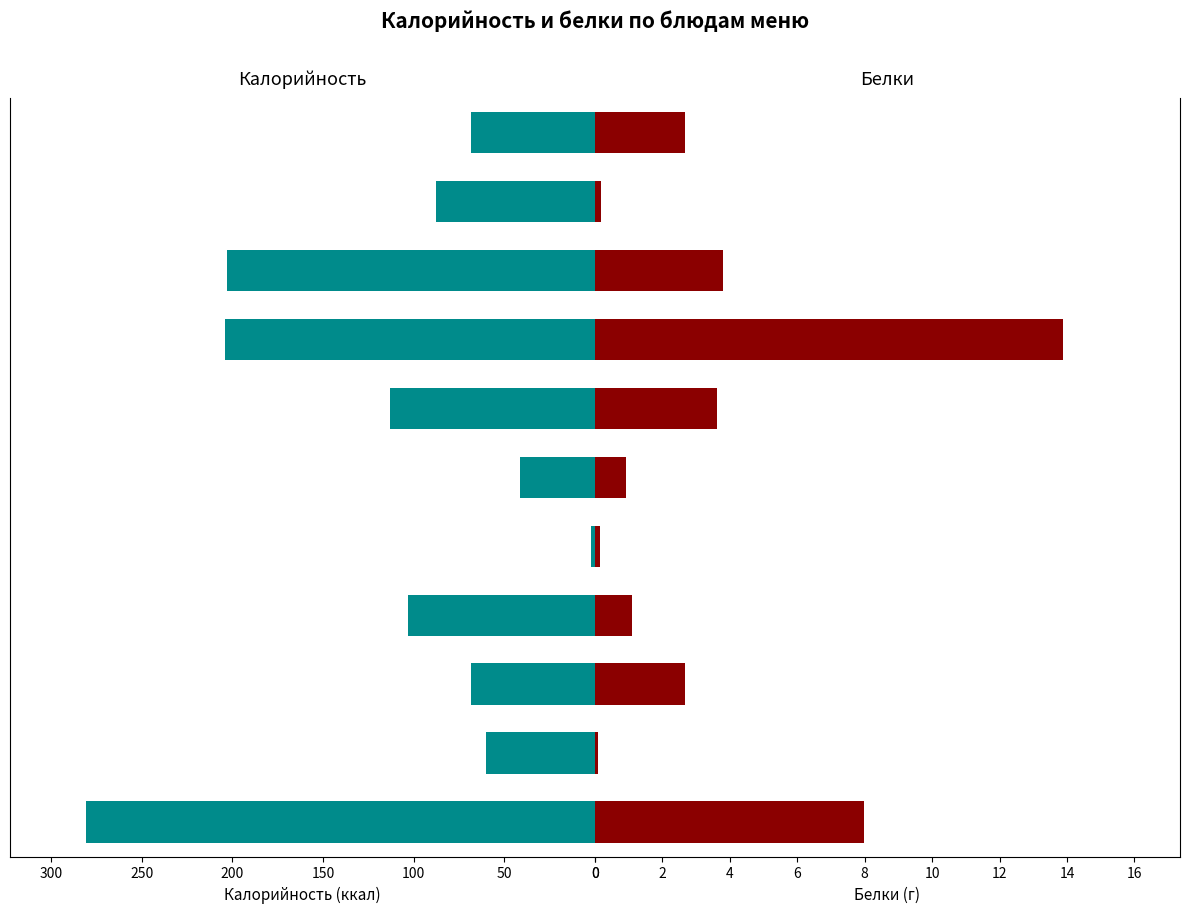

True or false: Белки has a value of 4.4 at 100.

False